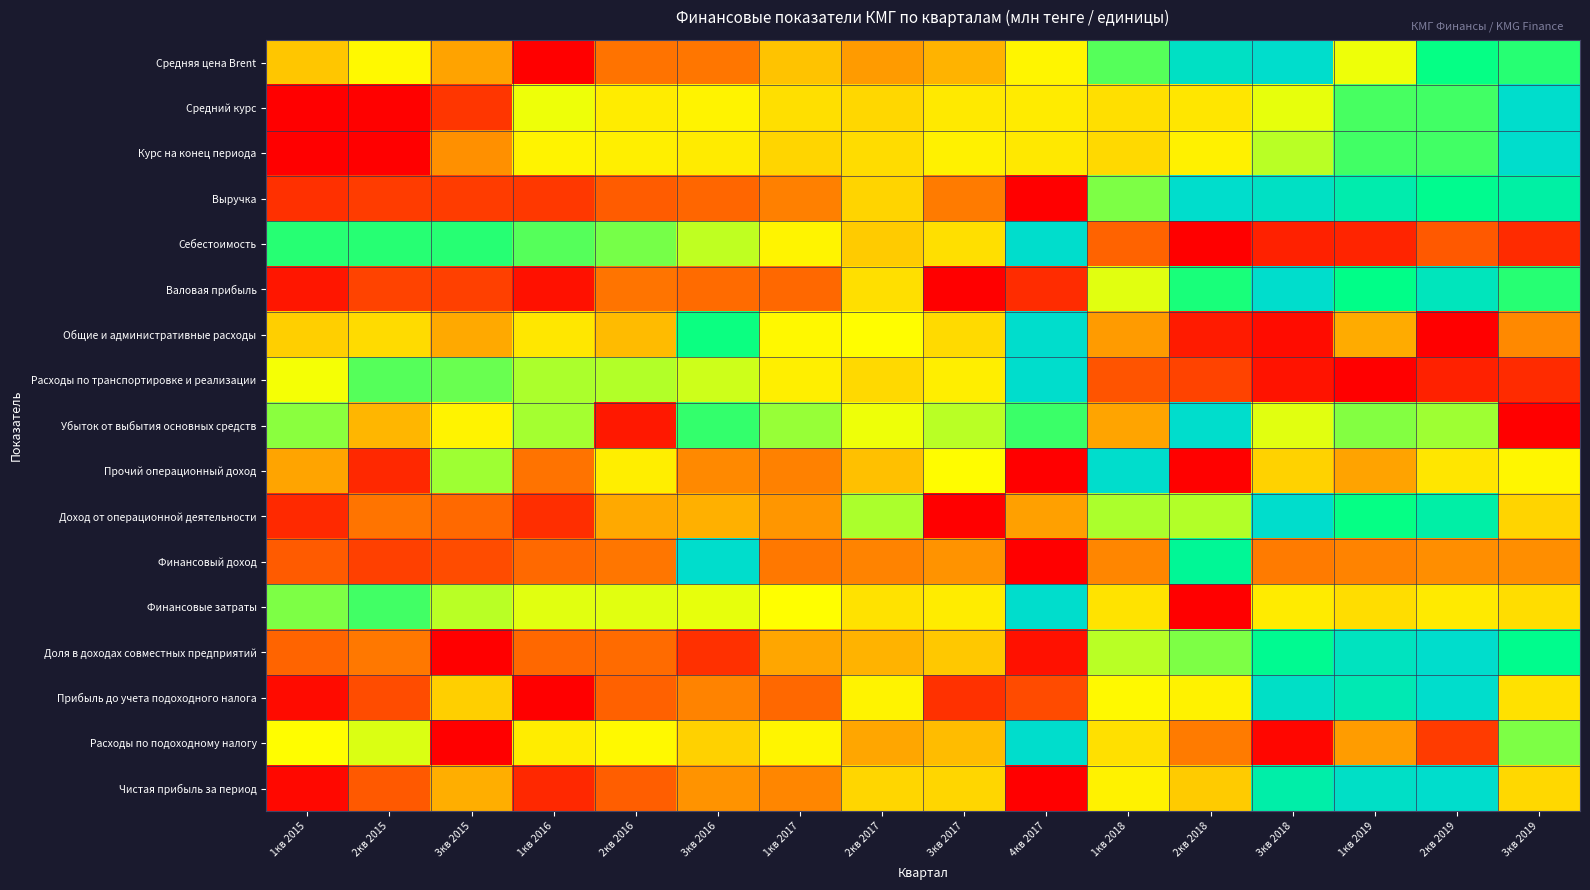

Reading right to left, extract all data points from this chart.

Средняя цена Brent: 3кв 2019=0.8	2кв 2019=0.8	1кв 2019=0.7	3кв 2018=1.0	2кв 2018=1.0	1кв 2018=0.8	4кв 2017=0.7	3кв 2017=0.4	2кв 2017=0.4	1кв 2017=0.5	3кв 2016=0.3	2кв 2016=0.3	1кв 2016=0.0	3кв 2015=0.4	2кв 2015=0.7	1кв 2015=0.5
Средний курс: 3кв 2019=1.0	2кв 2019=0.8	1кв 2019=0.8	3кв 2018=0.7	2кв 2018=0.6	1кв 2018=0.6	4кв 2017=0.6	3кв 2017=0.6	2кв 2017=0.5	1кв 2017=0.6	3кв 2016=0.7	2кв 2016=0.6	1кв 2016=0.7	3кв 2015=0.1	2кв 2015=0.0	1кв 2015=0.0
Курс на конец периода: 3кв 2019=1.0	2кв 2019=0.8	1кв 2019=0.8	3кв 2018=0.7	2кв 2018=0.6	1кв 2018=0.6	4кв 2017=0.6	3кв 2017=0.6	2кв 2017=0.6	1кв 2017=0.5	3кв 2016=0.6	2кв 2016=0.6	1кв 2016=0.7	3кв 2015=0.4	2кв 2015=0.0	1кв 2015=0.0
Выручка: 3кв 2019=0.9	2кв 2019=0.9	1кв 2019=0.9	3кв 2018=1.0	2кв 2018=1.0	1кв 2018=0.8	4кв 2017=0.0	3кв 2017=0.3	2кв 2017=0.5	1кв 2017=0.3	3кв 2016=0.3	2кв 2016=0.2	1кв 2016=0.1	3кв 2015=0.2	2кв 2015=0.2	1кв 2015=0.1
Себестоимость: 3кв 2019=0.1	2кв 2019=0.2	1кв 2019=0.1	3кв 2018=0.1	2кв 2018=0.0	1кв 2018=0.2	4кв 2017=1.0	3кв 2017=0.6	2кв 2017=0.5	1кв 2017=0.7	3кв 2016=0.7	2кв 2016=0.8	1кв 2016=0.8	3кв 2015=0.8	2кв 2015=0.8	1кв 2015=0.8
Валовая прибыль: 3кв 2019=0.8	2кв 2019=1.0	1кв 2019=0.9	3кв 2018=1.0	2кв 2018=0.8	1кв 2018=0.7	4кв 2017=0.1	3кв 2017=0.0	2кв 2017=0.6	1кв 2017=0.3	3кв 2016=0.3	2кв 2016=0.3	1кв 2016=0.0	3кв 2015=0.2	2кв 2015=0.2	1кв 2015=0.1
Общие и административные расходы: 3кв 2019=0.3	2кв 2019=0.0	1кв 2019=0.4	3кв 2018=0.0	2кв 2018=0.1	1кв 2018=0.4	4кв 2017=1.0	3кв 2017=0.6	2кв 2017=0.7	1кв 2017=0.7	3кв 2016=0.8	2кв 2016=0.5	1кв 2016=0.6	3кв 2015=0.4	2кв 2015=0.6	1кв 2015=0.5
Расходы по транспортировке и реализации: 3кв 2019=0.1	2кв 2019=0.1	1кв 2019=0.0	3кв 2018=0.0	2кв 2018=0.2	1кв 2018=0.2	4кв 2017=1.0	3кв 2017=0.6	2кв 2017=0.6	1кв 2017=0.6	3кв 2016=0.7	2кв 2016=0.7	1кв 2016=0.7	3кв 2015=0.8	2кв 2015=0.8	1кв 2015=0.7
Убыток от выбытия основных средств: 3кв 2019=0.0	2кв 2019=0.8	1кв 2019=0.8	3кв 2018=0.7	2кв 2018=1.0	1кв 2018=0.4	4кв 2017=0.8	3кв 2017=0.7	2кв 2017=0.7	1кв 2017=0.8	3кв 2016=0.8	2кв 2016=0.1	1кв 2016=0.8	3кв 2015=0.7	2кв 2015=0.4	1кв 2015=0.8
Прочий операционный доход: 3кв 2019=0.7	2кв 2019=0.6	1кв 2019=0.4	3кв 2018=0.5	2кв 2018=0.0	1кв 2018=1.0	4кв 2017=0.0	3кв 2017=0.7	2кв 2017=0.5	1кв 2017=0.3	3кв 2016=0.3	2кв 2016=0.6	1кв 2016=0.3	3кв 2015=0.8	2кв 2015=0.1	1кв 2015=0.4
Доход от операционной деятельности: 3кв 2019=0.5	2кв 2019=0.9	1кв 2019=0.8	3кв 2018=1.0	2кв 2018=0.7	1кв 2018=0.7	4кв 2017=0.4	3кв 2017=0.0	2кв 2017=0.7	1кв 2017=0.4	3кв 2016=0.4	2кв 2016=0.4	1кв 2016=0.1	3кв 2015=0.3	2кв 2015=0.3	1кв 2015=0.1
Финансовый доход: 3кв 2019=0.3	2кв 2019=0.3	1кв 2019=0.3	3кв 2018=0.3	2кв 2018=0.9	1кв 2018=0.3	4кв 2017=0.0	3кв 2017=0.4	2кв 2017=0.3	1кв 2017=0.3	3кв 2016=1.0	2кв 2016=0.3	1кв 2016=0.3	3кв 2015=0.2	2кв 2015=0.2	1кв 2015=0.2
Финансовые затраты: 3кв 2019=0.6	2кв 2019=0.6	1кв 2019=0.6	3кв 2018=0.6	2кв 2018=0.0	1кв 2018=0.6	4кв 2017=1.0	3кв 2017=0.6	2кв 2017=0.6	1кв 2017=0.7	3кв 2016=0.7	2кв 2016=0.7	1кв 2016=0.7	3кв 2015=0.7	2кв 2015=0.8	1кв 2015=0.8
Доля в доходах совместных предприятий: 3кв 2019=0.9	2кв 2019=1.0	1кв 2019=1.0	3кв 2018=0.9	2кв 2018=0.8	1кв 2018=0.7	4кв 2017=0.0	3кв 2017=0.5	2кв 2017=0.4	1кв 2017=0.4	3кв 2016=0.1	2кв 2016=0.3	1кв 2016=0.3	3кв 2015=0.0	2кв 2015=0.3	1кв 2015=0.2
Прибыль до учета подоходного налога: 3кв 2019=0.6	2кв 2019=1.0	1кв 2019=0.9	3кв 2018=1.0	2кв 2018=0.7	1кв 2018=0.7	4кв 2017=0.2	3кв 2017=0.1	2кв 2017=0.7	1кв 2017=0.3	3кв 2016=0.3	2кв 2016=0.2	1кв 2016=0.0	3кв 2015=0.5	2кв 2015=0.2	1кв 2015=0.0
Расходы по подоходному налогу: 3кв 2019=0.8	2кв 2019=0.1	1кв 2019=0.4	3кв 2018=0.0	2кв 2018=0.3	1кв 2018=0.6	4кв 2017=1.0	3кв 2017=0.5	2кв 2017=0.4	1кв 2017=0.7	3кв 2016=0.5	2кв 2016=0.7	1кв 2016=0.6	3кв 2015=0.0	2кв 2015=0.7	1кв 2015=0.7
Чистая прибыль за период: 3кв 2019=0.5	2кв 2019=1.0	1кв 2019=1.0	3кв 2018=0.9	2кв 2018=0.5	1кв 2018=0.7	4кв 2017=0.0	3кв 2017=0.5	2кв 2017=0.5	1кв 2017=0.3	3кв 2016=0.4	2кв 2016=0.2	1кв 2016=0.1	3кв 2015=0.4	2кв 2015=0.2	1кв 2015=0.0